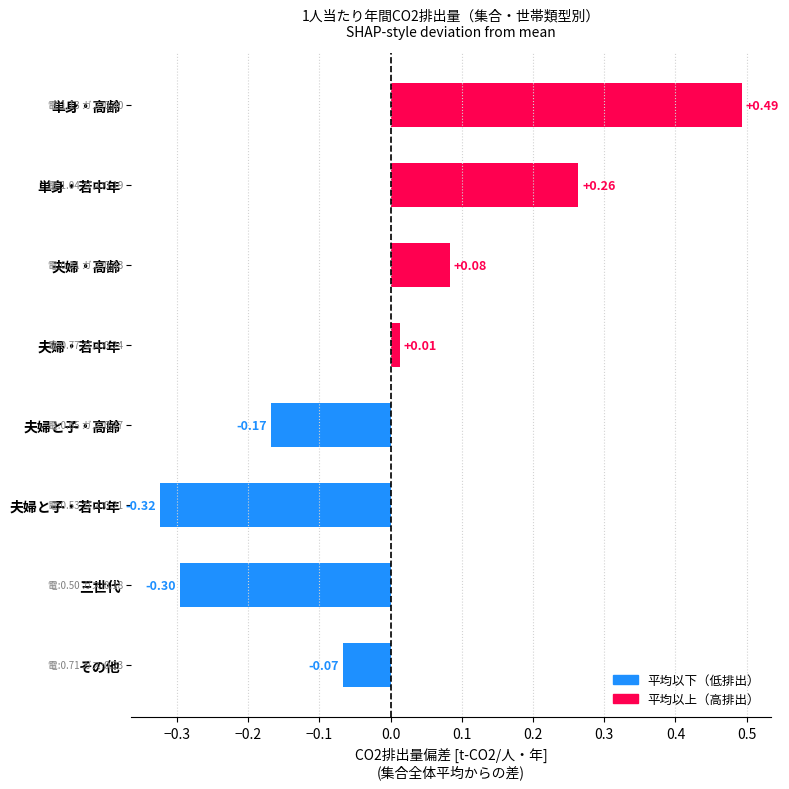

What is the change in value from 夫婦・高齢 to 夫婦と子・若中年?

-0.4